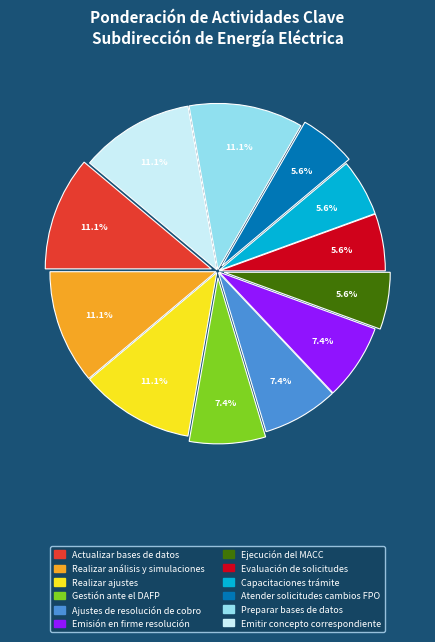

True or false: Ejecución del MACC accounts for 6% of the total.

True